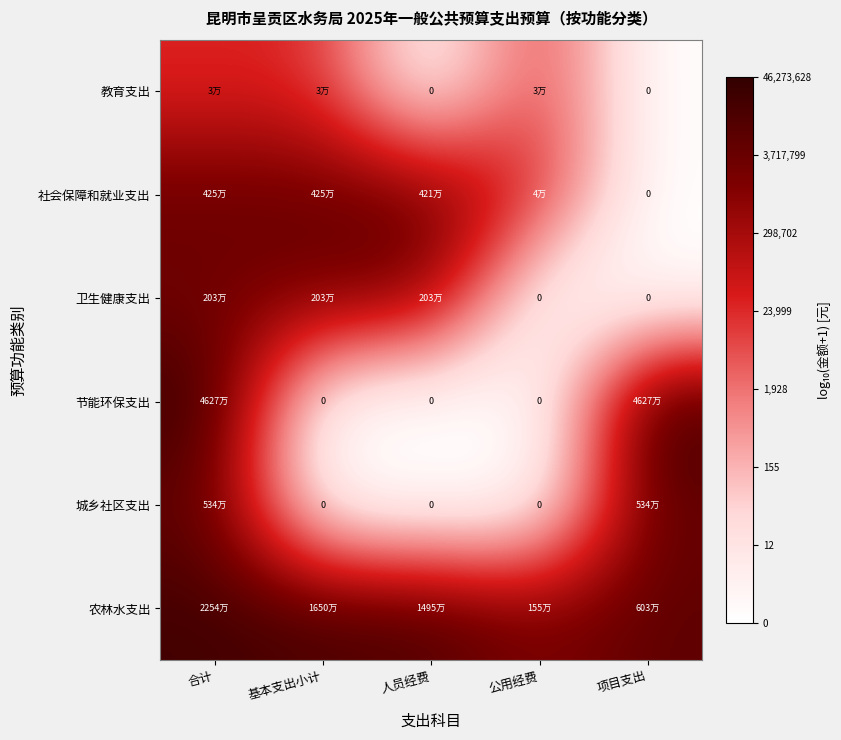

Where does the 教育支出 series first go above 4?

合计